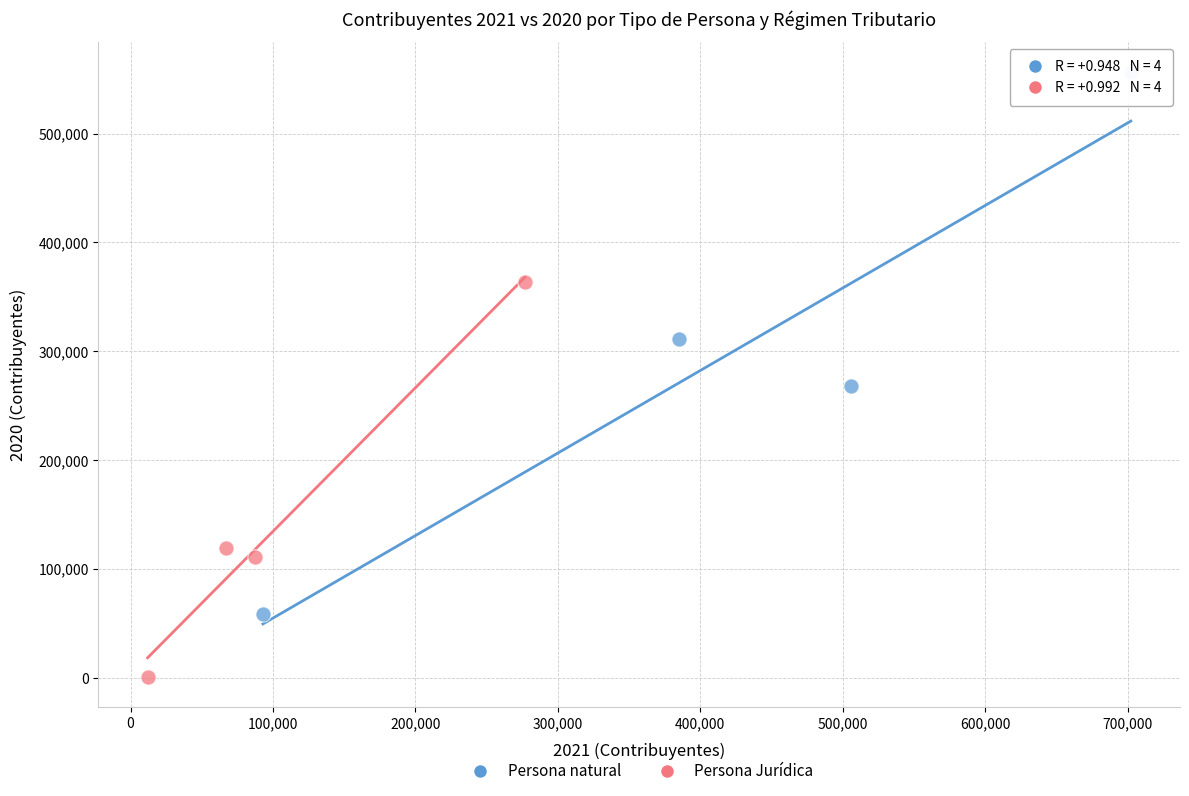

Which series has the widest spread of Y values?

Persona natural